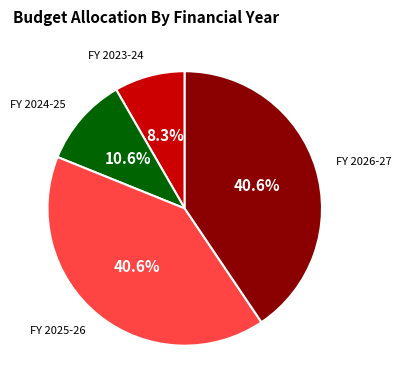

Is there any slice that represents more than half of the pie?

No